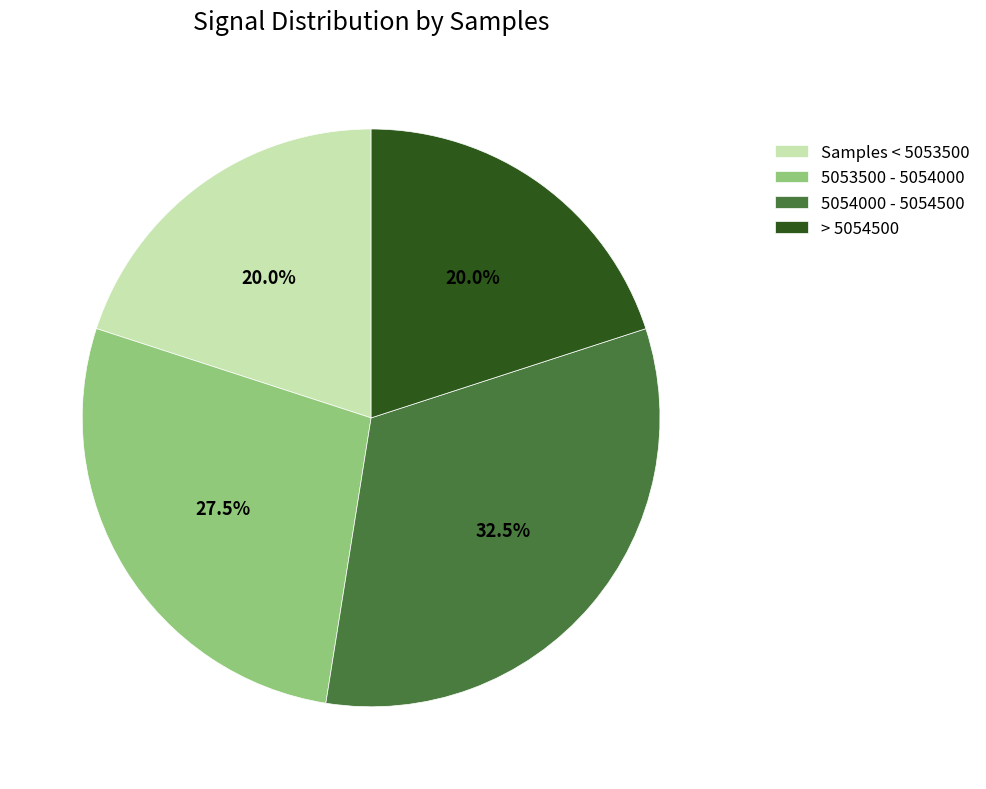

Count the number of slices in the pie.

4